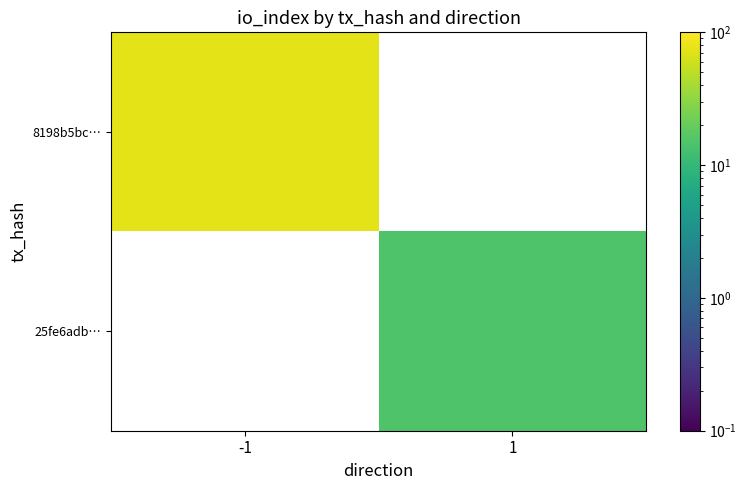

How many data points does each series have?

2